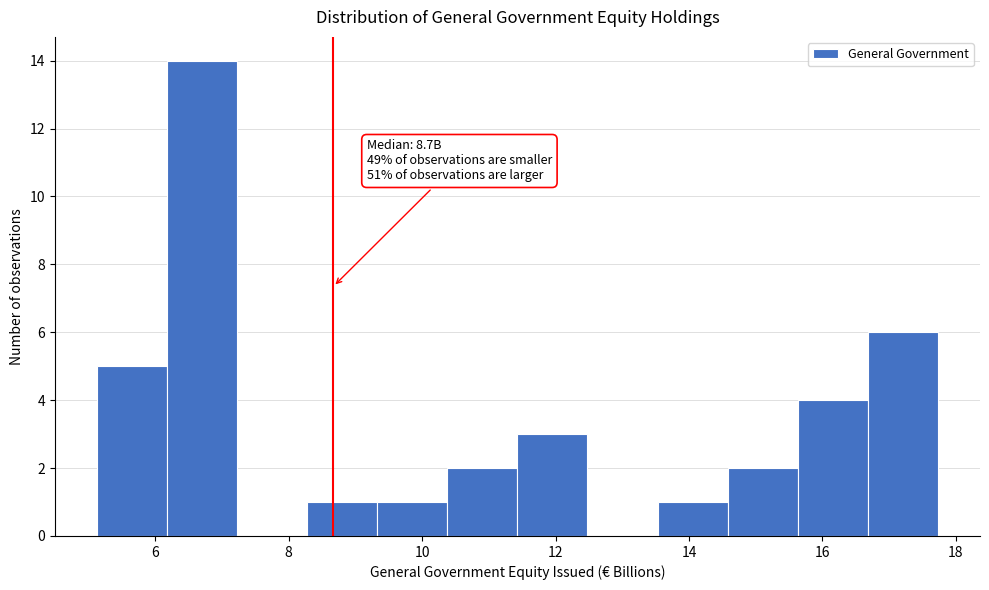

Over which range of the x-axis is the bar tallest?

6.2 to 7.2